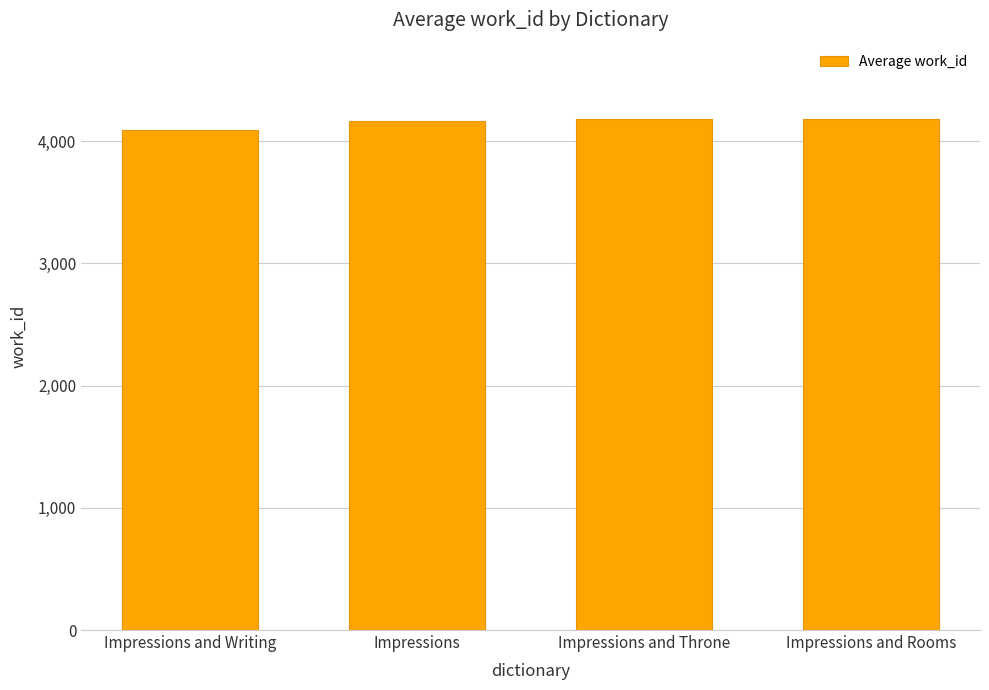

What is the maximum value shown in the chart?

4178